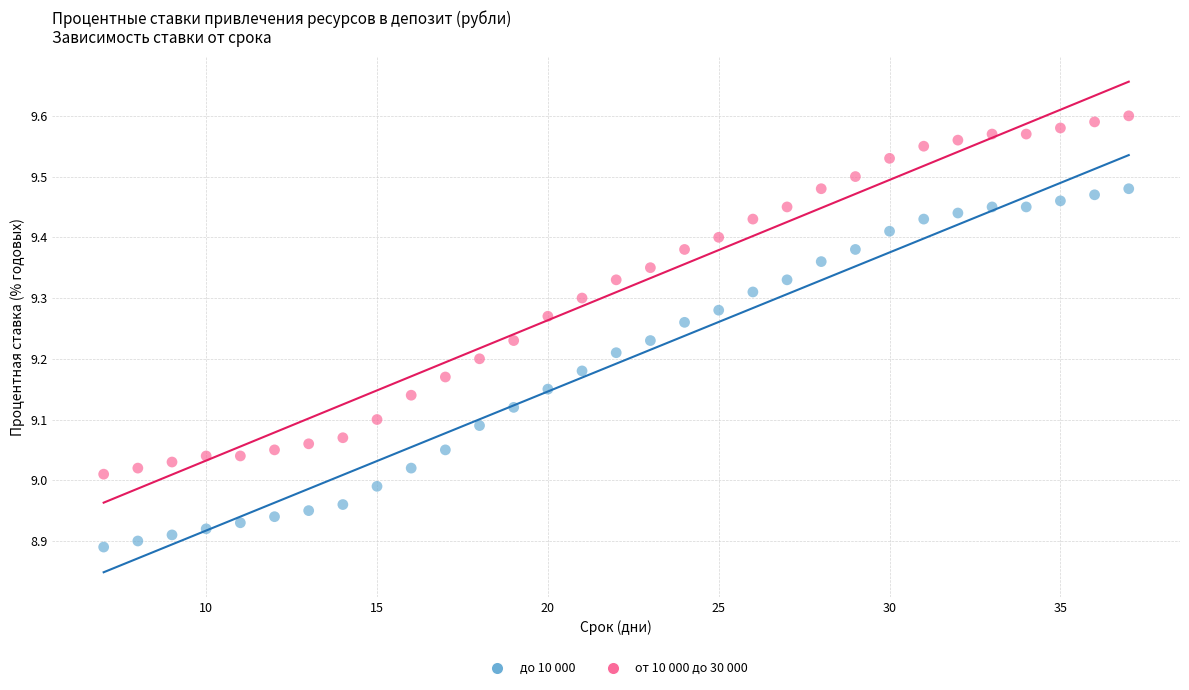

What is the X range (max minus min) for the scatter plot?

30.0